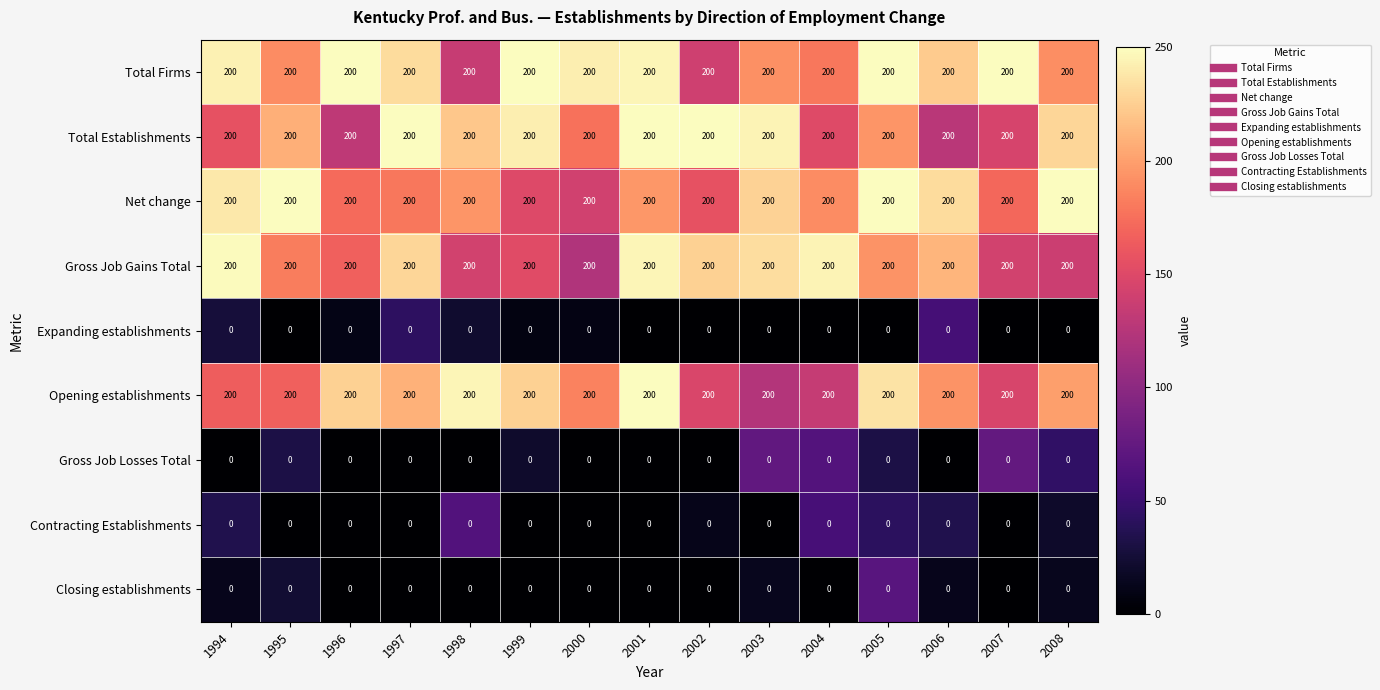

Is the value of Closing establishments at 1998 greater than the value of Total Firms at 2002?

No